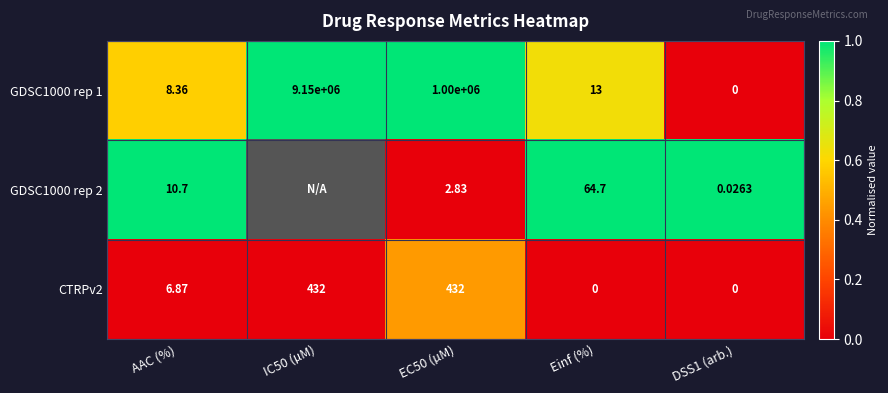

Is the value of CTRPv2 at DSS1 (arb.) greater than the value of GDSC1000 rep 1 at IC50 (µM)?

No